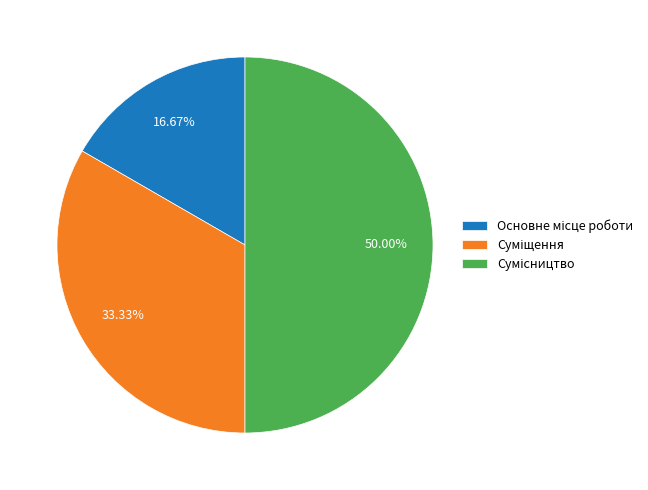

How many slices are in this pie chart?

3